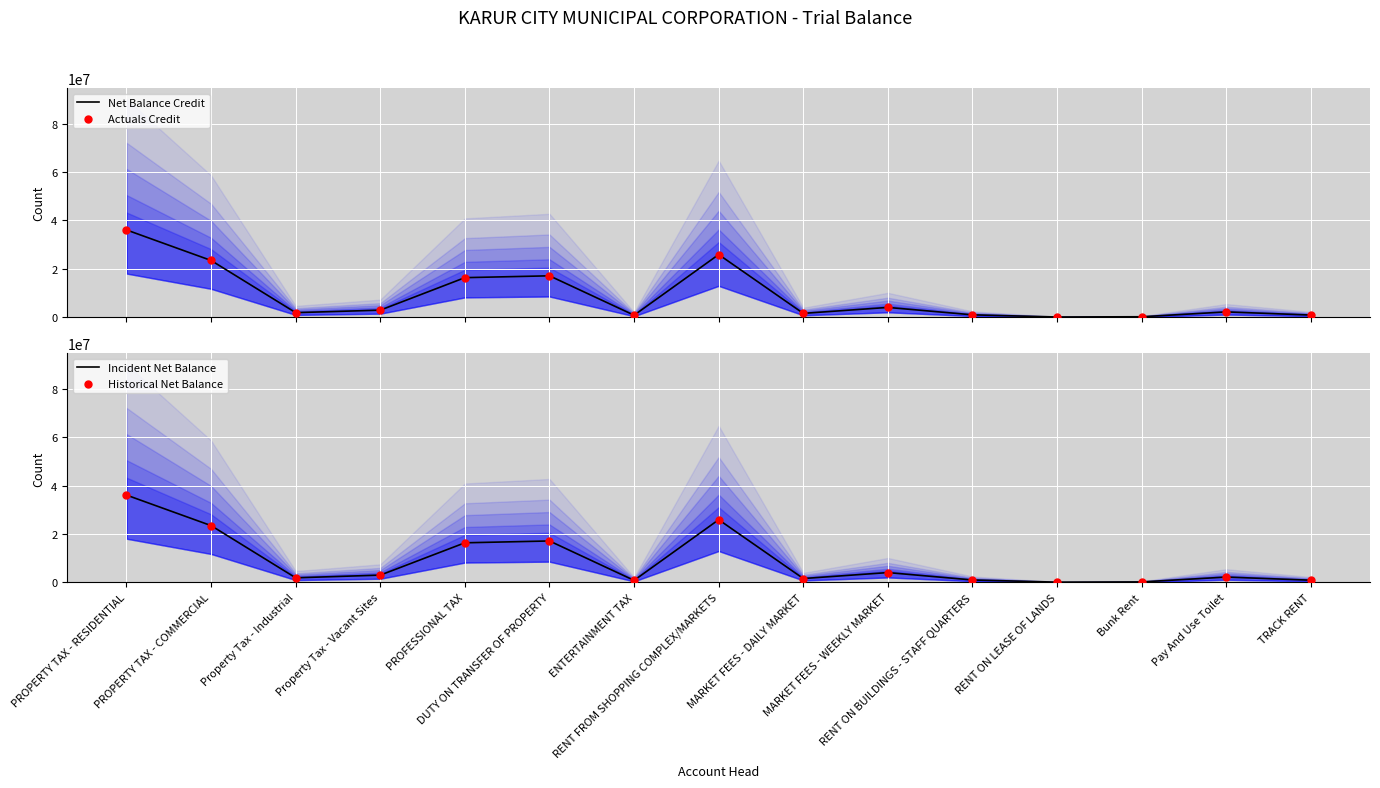

Is the value of Incident Net Balance at ENTERTAINMENT TAX greater than the value of Historical Net Balance at PROFESSIONAL TAX?

No